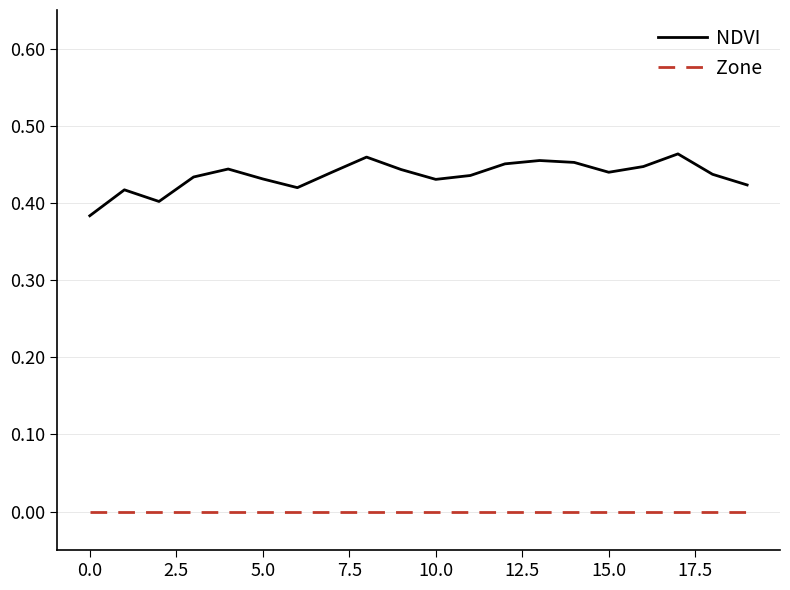

How many NDVI values are between 0 and 1?

20